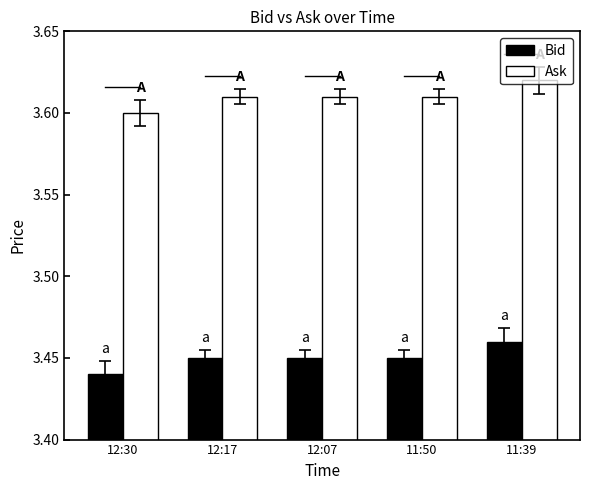

What is the label of the 1st bar from the right?

11:39